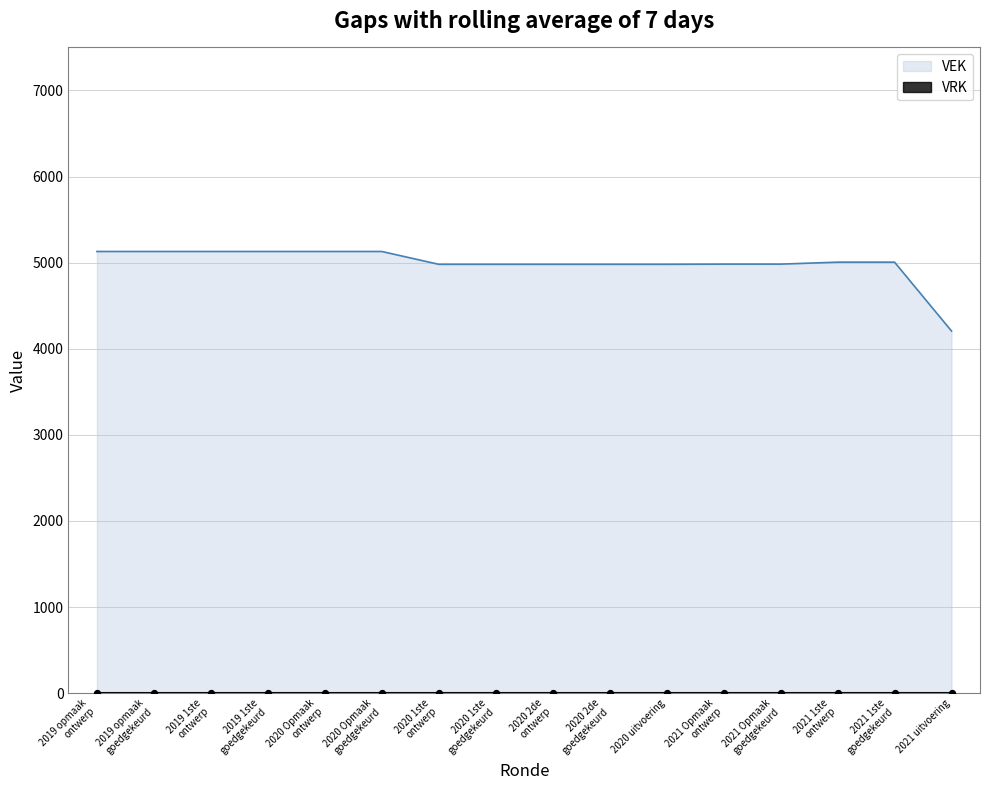

What is the ratio of the value at 2021 Opmaak
ontwerp to the value at 2020 Opmaak
goedgekeurd?

1.0